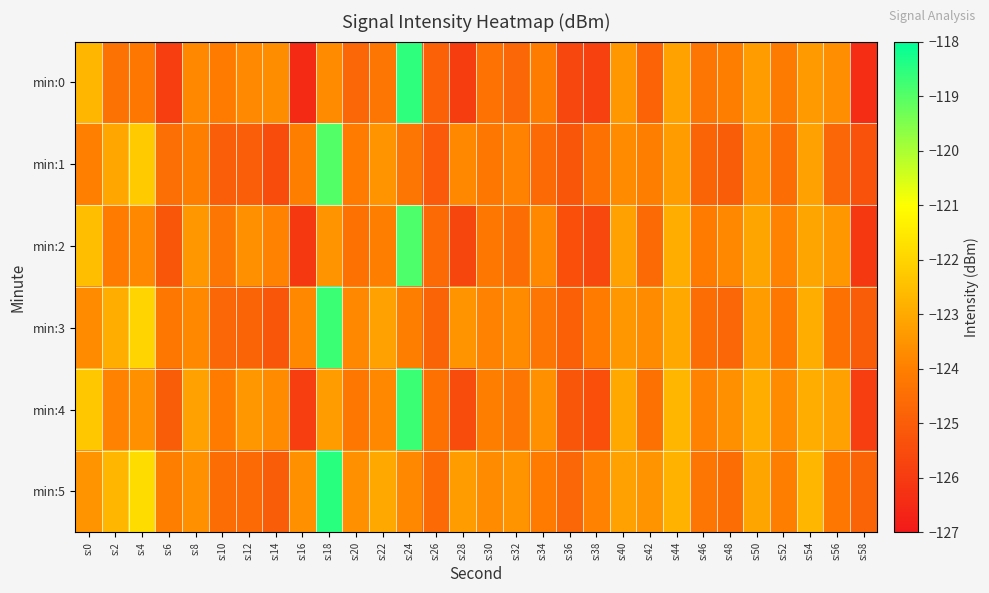

At how many categories does at least one series exceed -119?

2